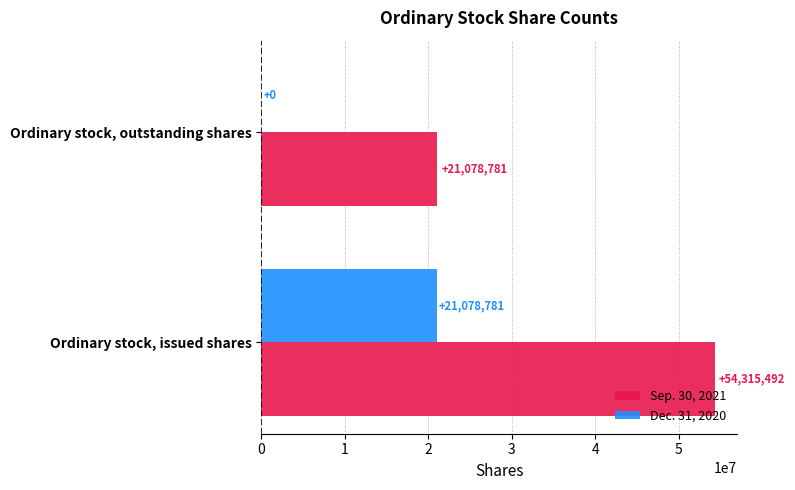

What is the sum of all Sep. 30, 2021 values?

75394273